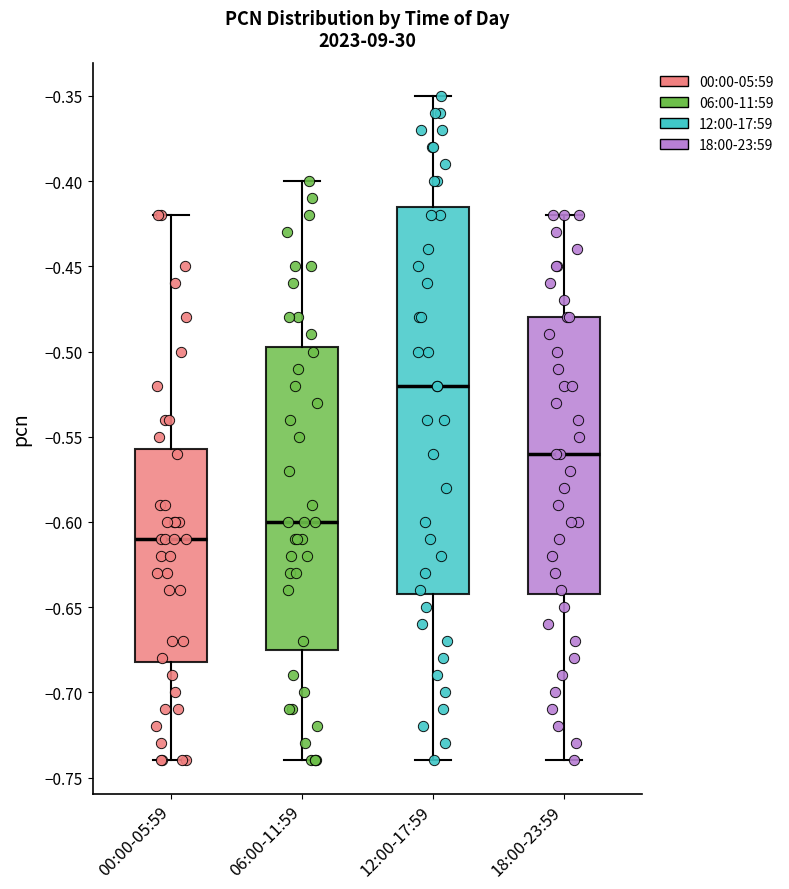

Which box has the lowest median line?

00:00-05:59